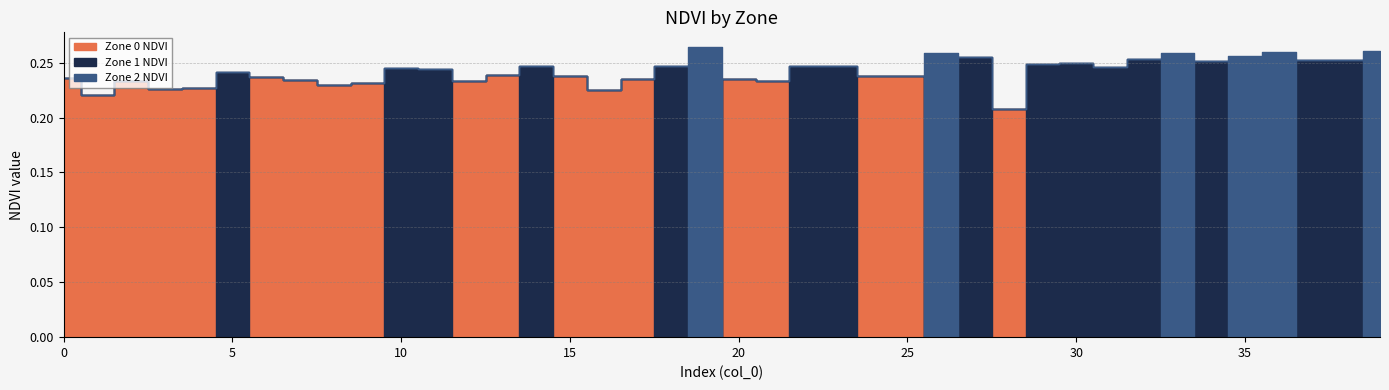

Between which two adjacent categories do Zone 1 NDVI and Zone 2 NDVI first intersect?

18 and 19